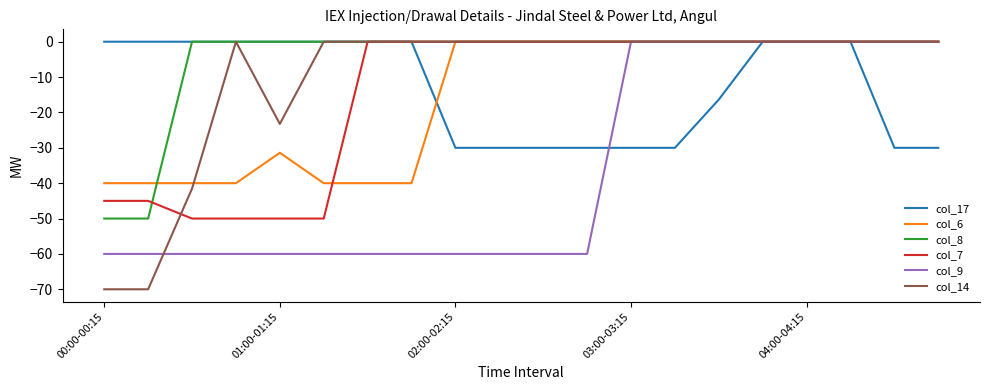

What is the minimum value shown in the chart?

-70.0